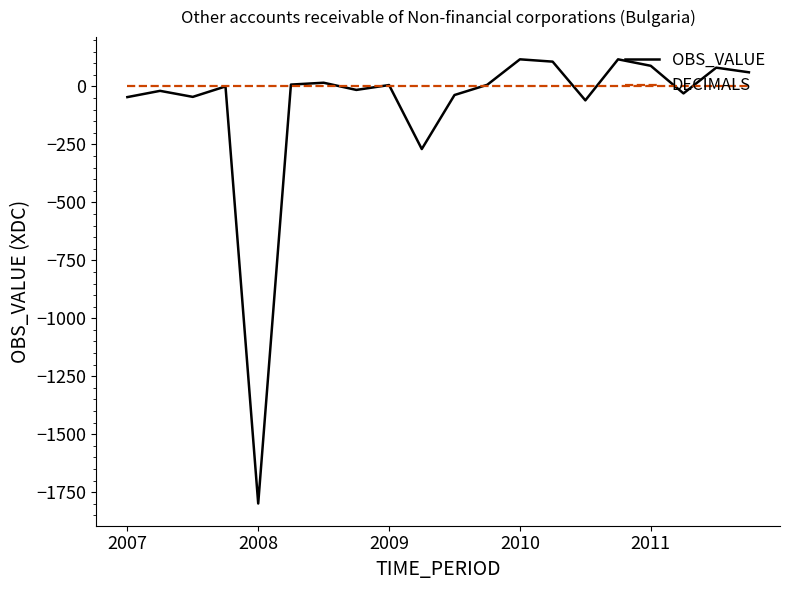

Which series has the widest spread of values?

OBS_VALUE